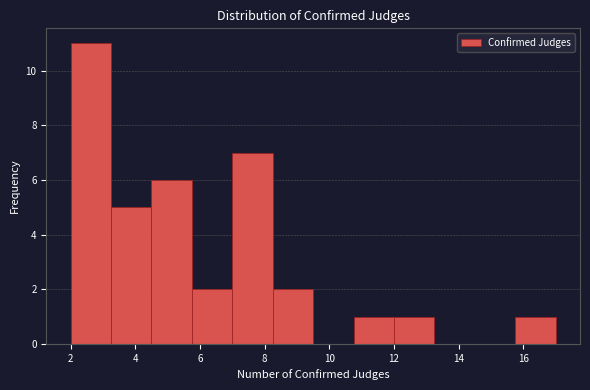

How tall is the bar that spans 12.00 to 13.25 on the x-axis? Neither the bar edges nor the heights are printed on the chart, so give them approximately, as read against the axes.

1